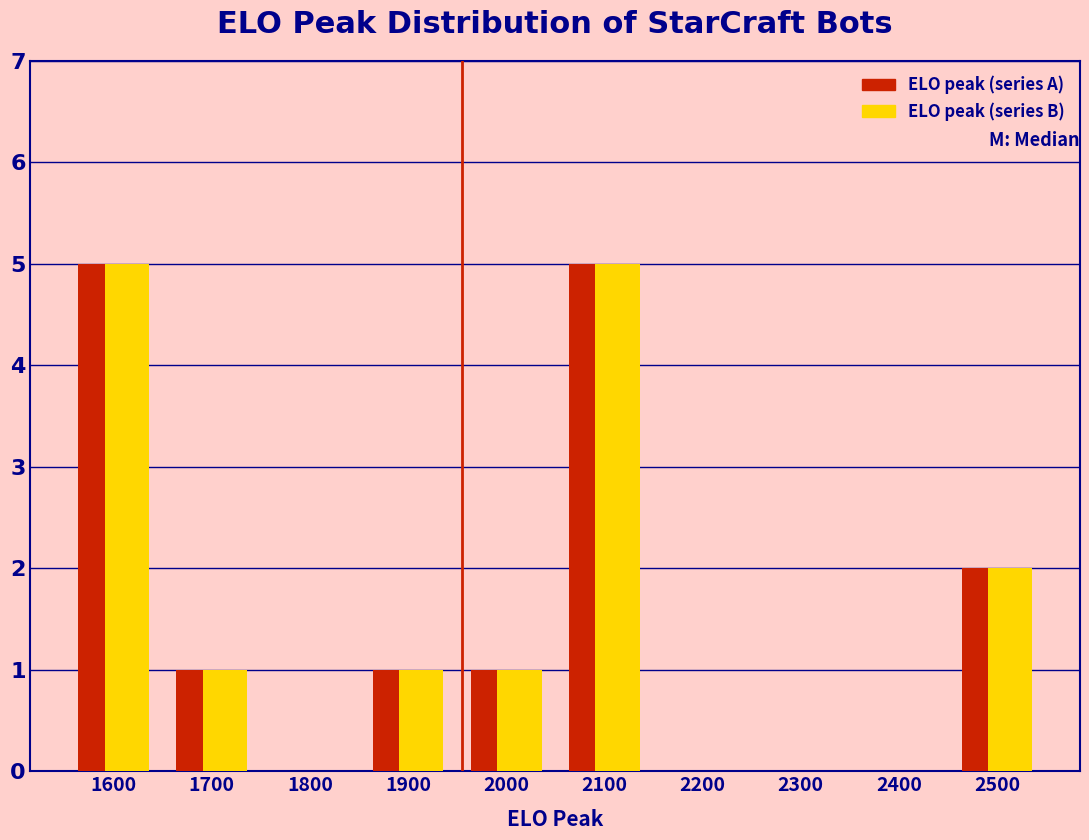

What is the height of the ELO peak (series B) bar covering 1650 to 1750 on the x-axis? The values are not printed on the chart, so give them approximately, as read against the axis.

1